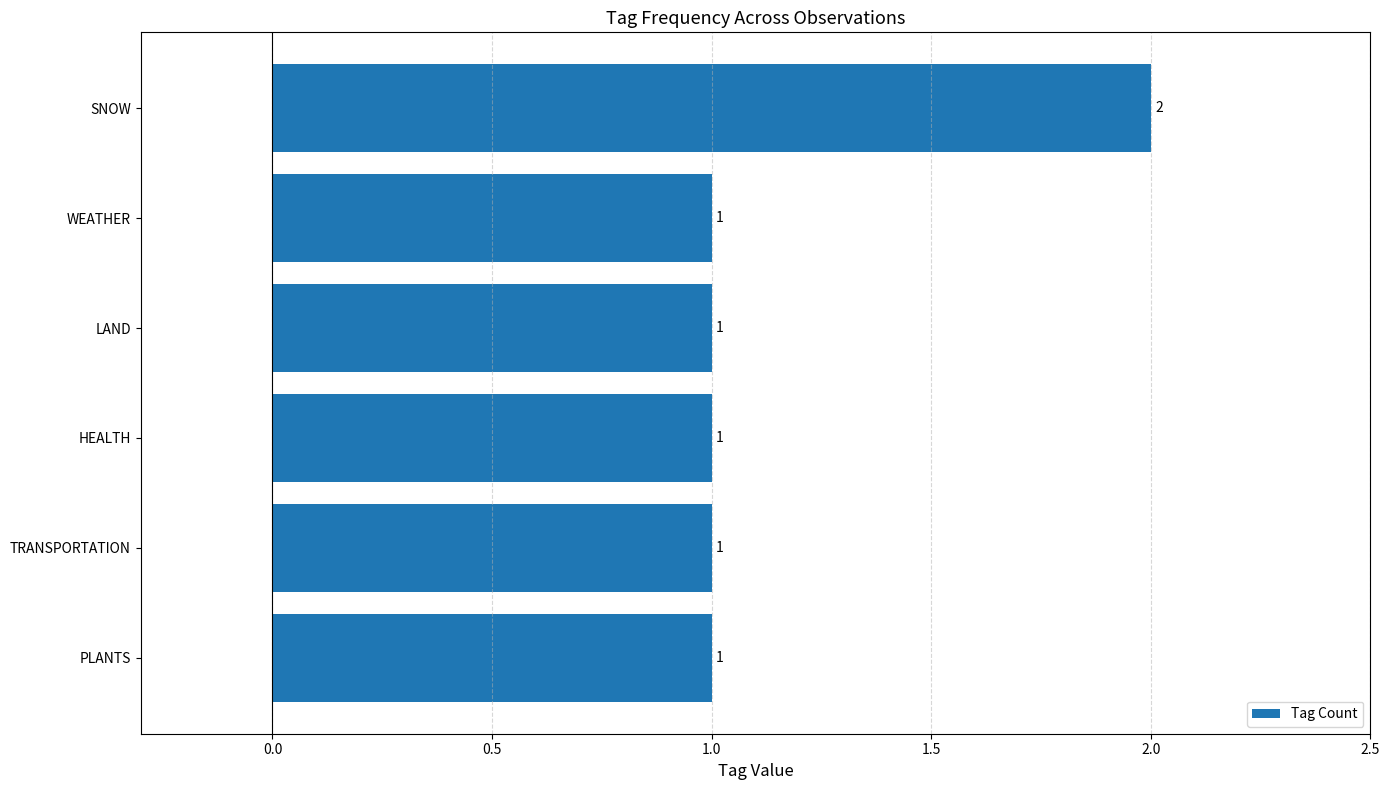

What is the difference between the maximum and minimum values?

1